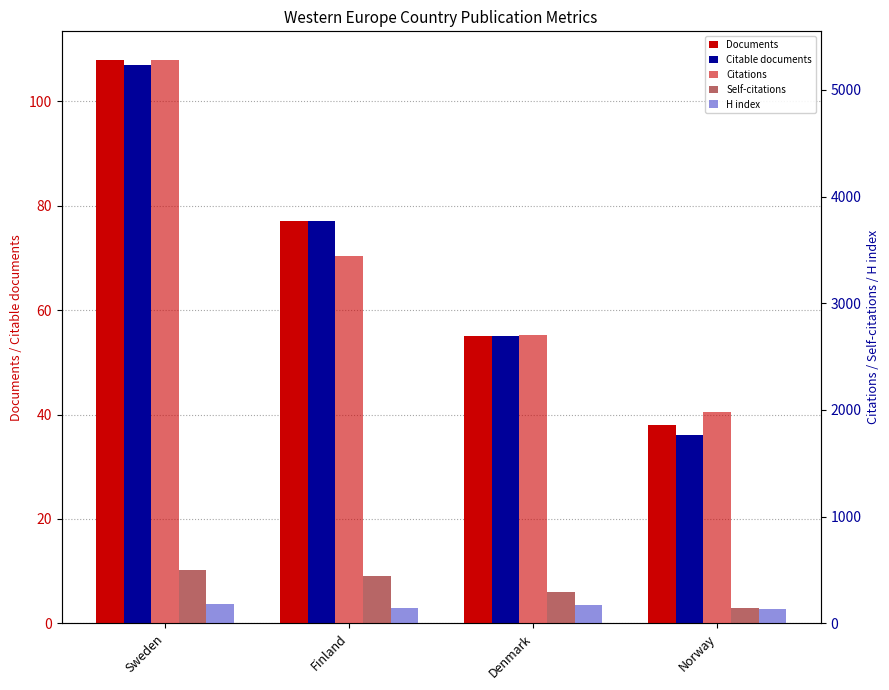

At which label does Citable documents first exceed 77?

Sweden